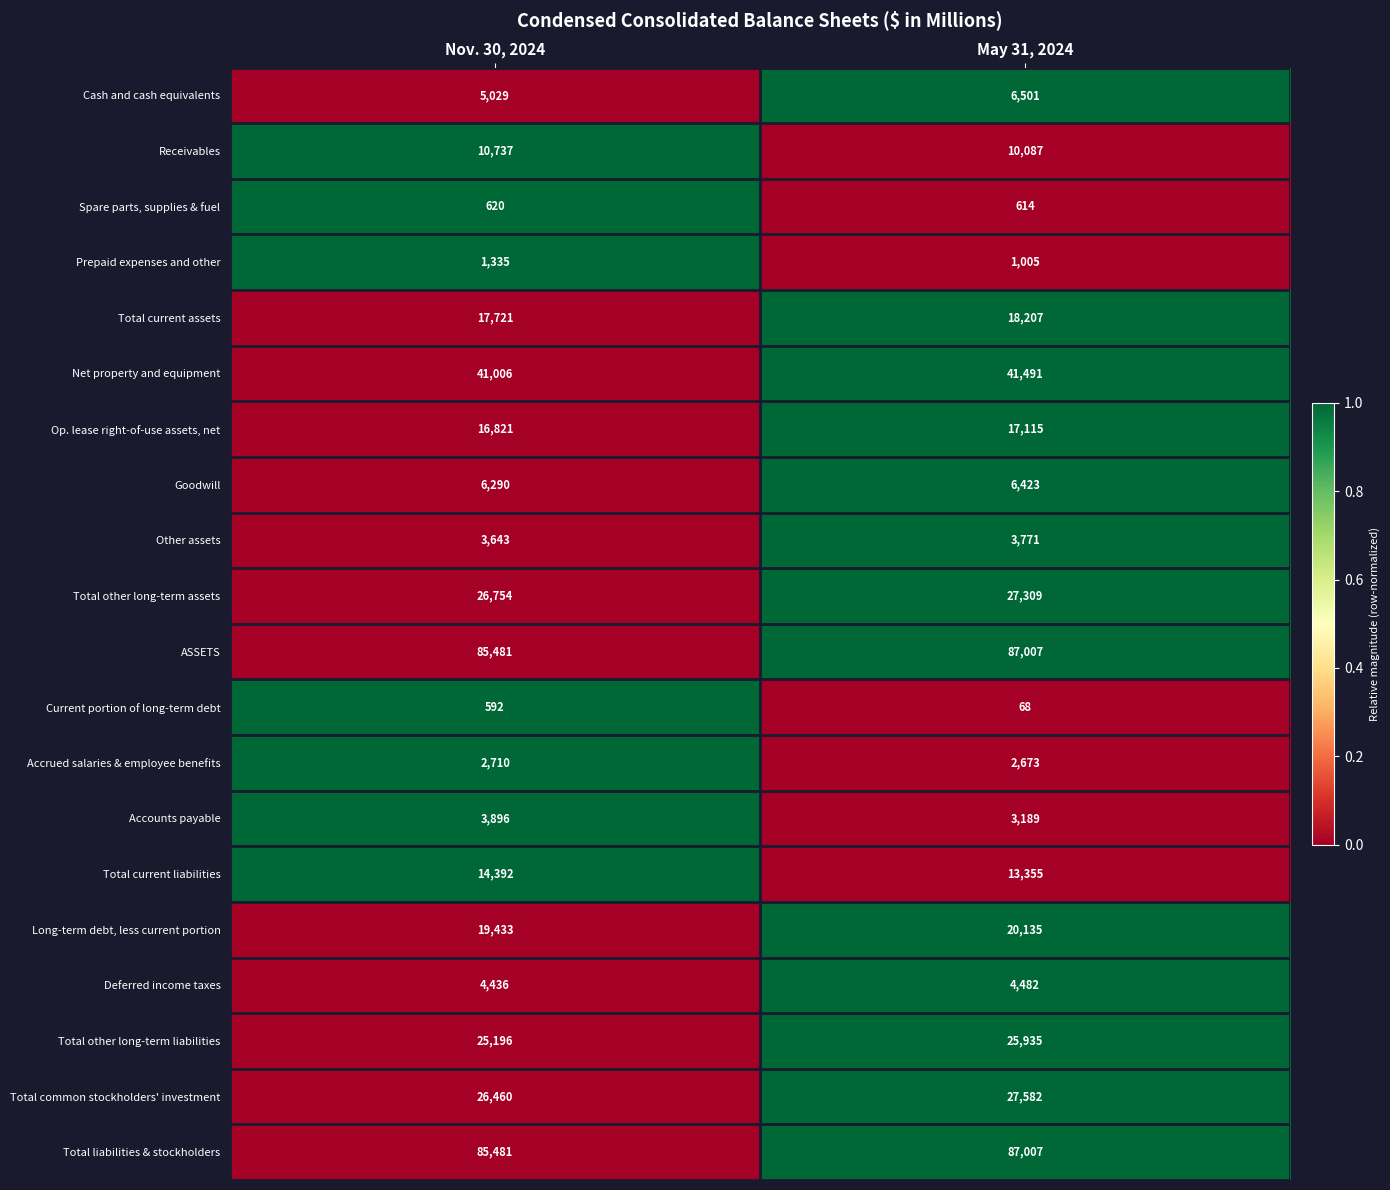

At which category does the chart reach its minimum across all series?

May 31, 2024